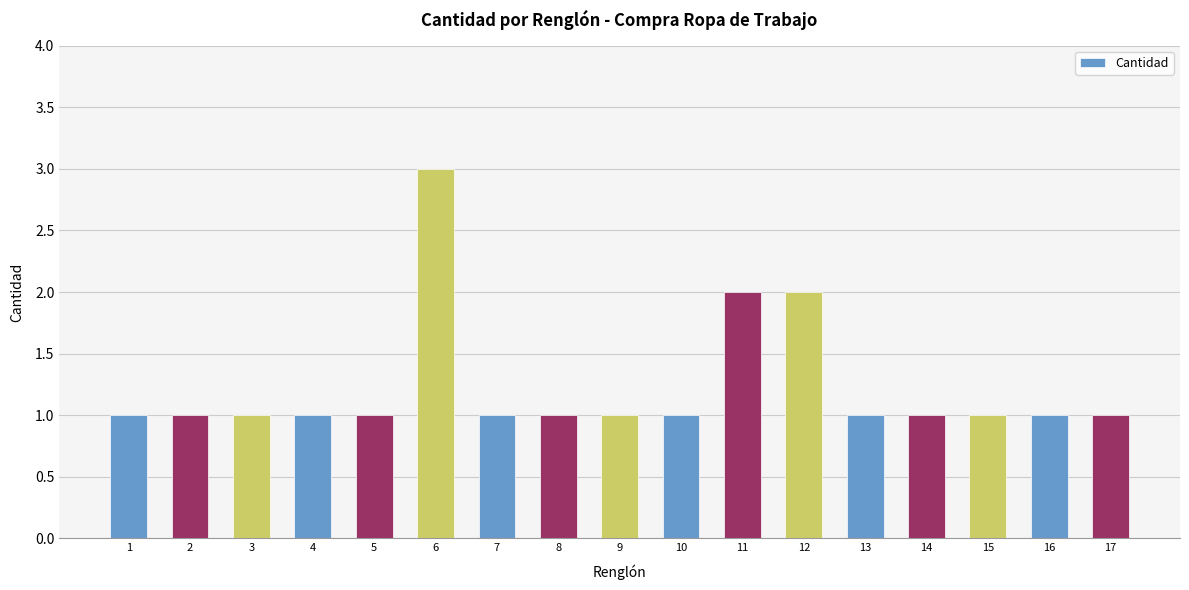

What is the maximum value shown in the chart?

3